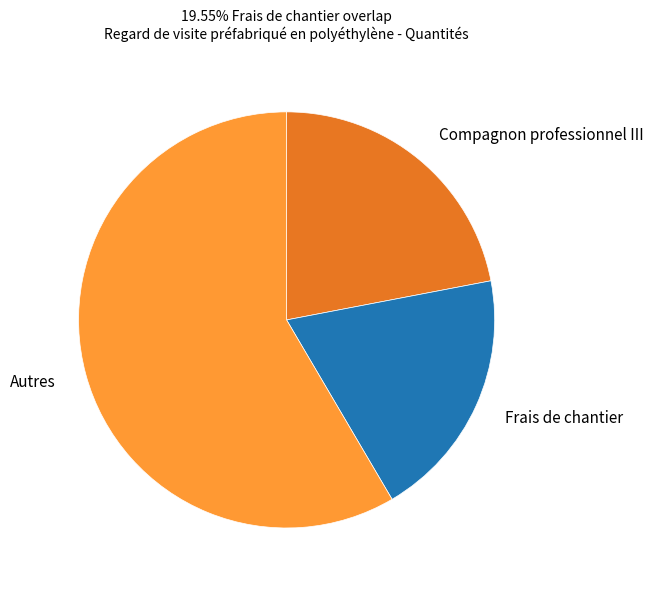

Does any single category account for the majority?

Yes